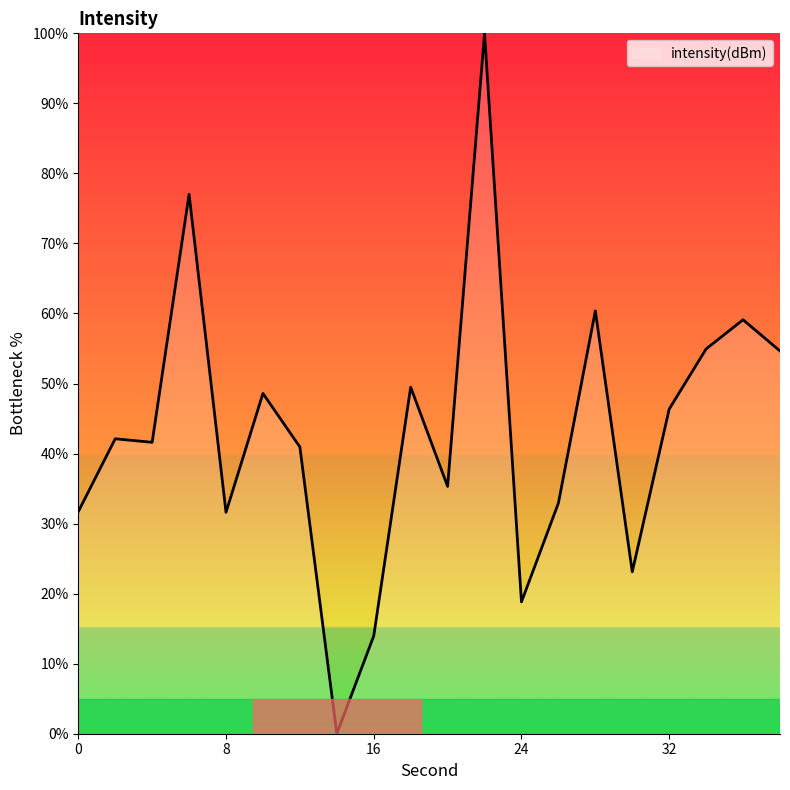

What is the greatest value displayed?

100.0